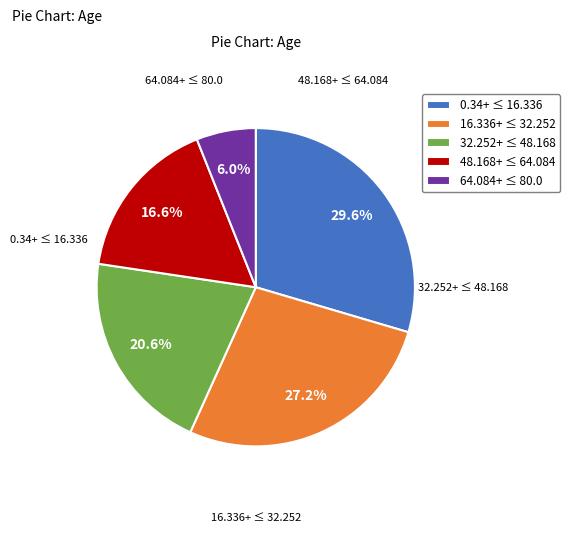

Which has a higher value, 48.168+ ≤ 64.084 or 16.336+ ≤ 32.252?

16.336+ ≤ 32.252